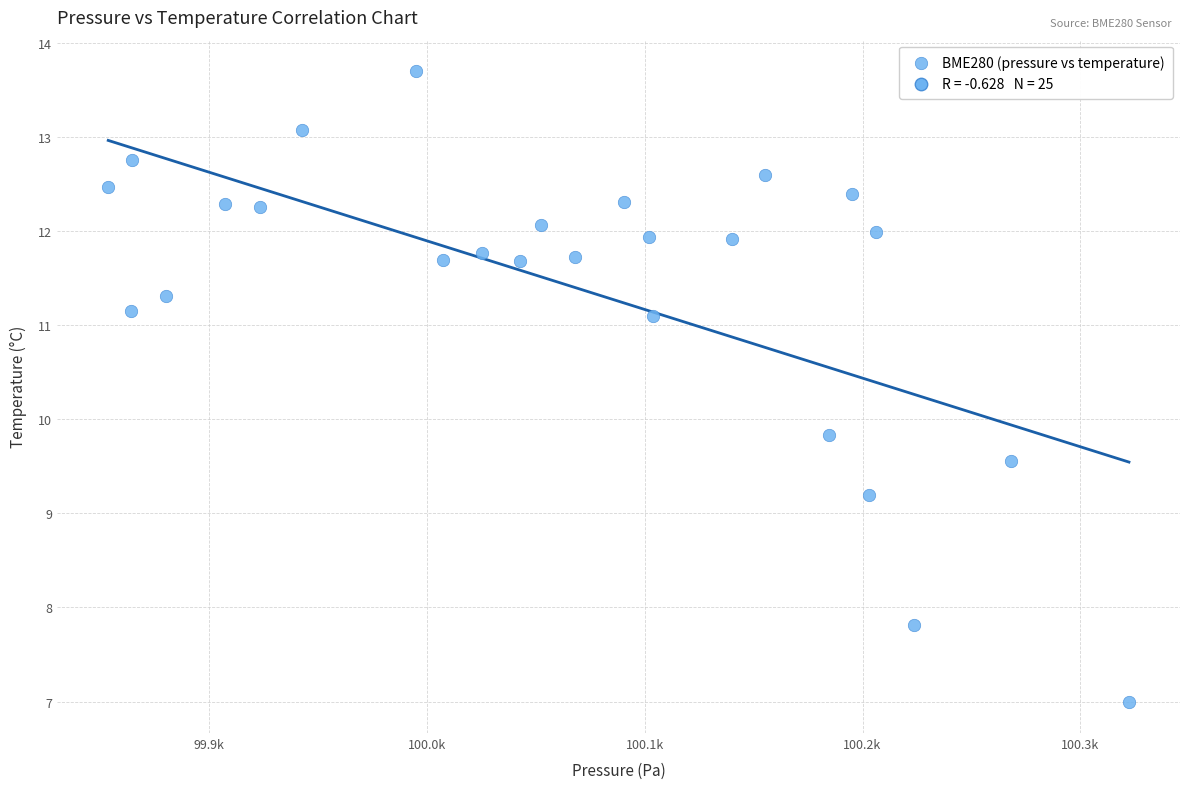

What Y value in the scatter plot is closest to 10?

9.8